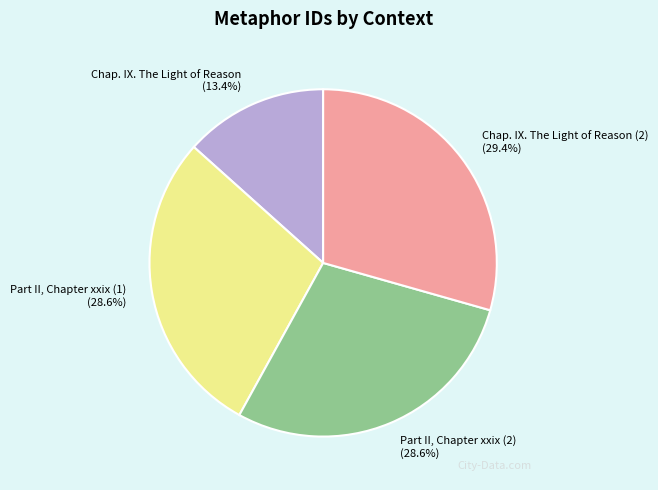

Combined, what portion of the pie is Chap. IX. The Light of Reason (2) (29.4%) and Part II, Chapter xxix (1) (28.6%)?

58.0%